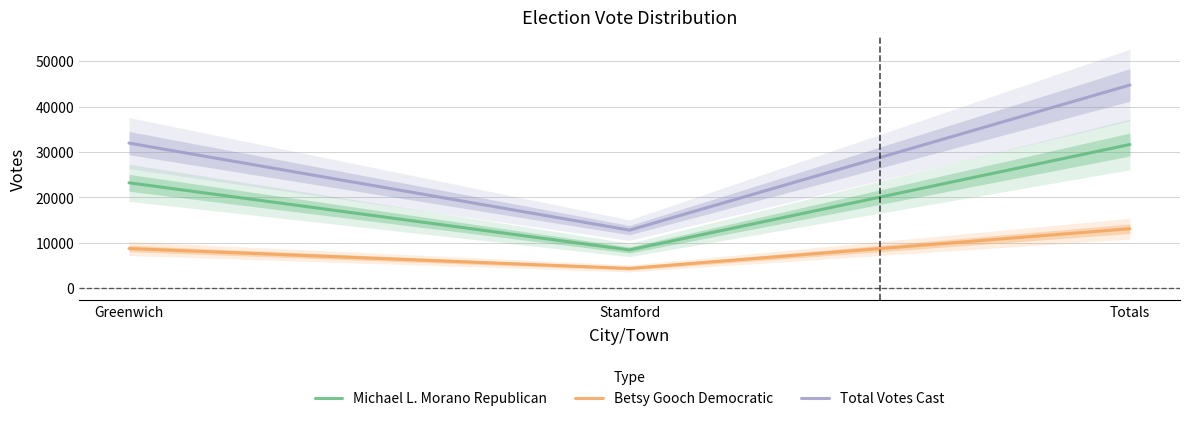

Reading left to right, what are all the values shown in this chart?

Michael L. Morano Republican: Greenwich=23236	Stamford=8438	Totals=31674
Betsy Gooch Democratic: Greenwich=8747	Stamford=4362	Totals=13109
Total Votes Cast: Greenwich=31983	Stamford=12800	Totals=44783